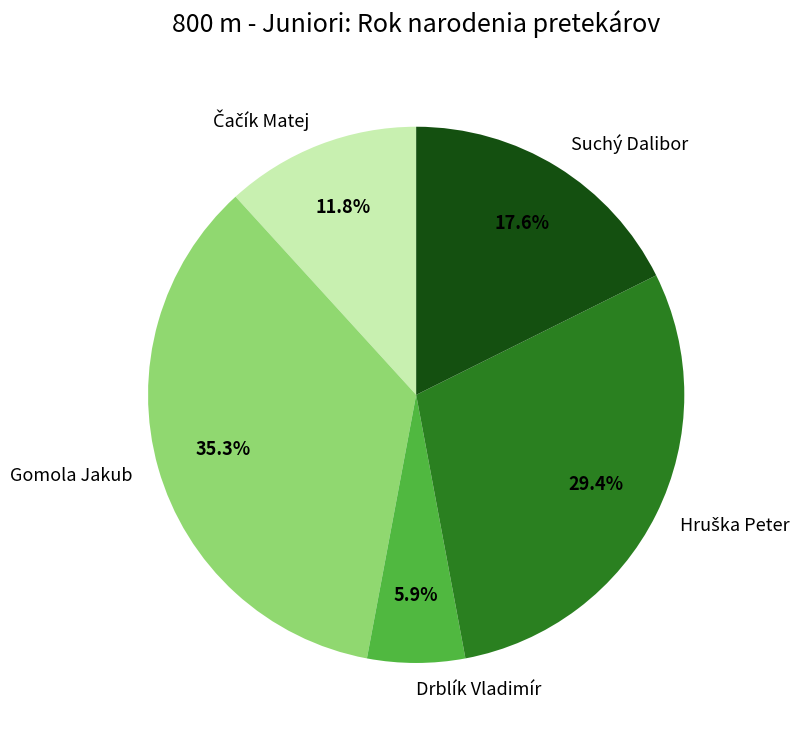

Is there any slice that represents more than half of the pie?

No